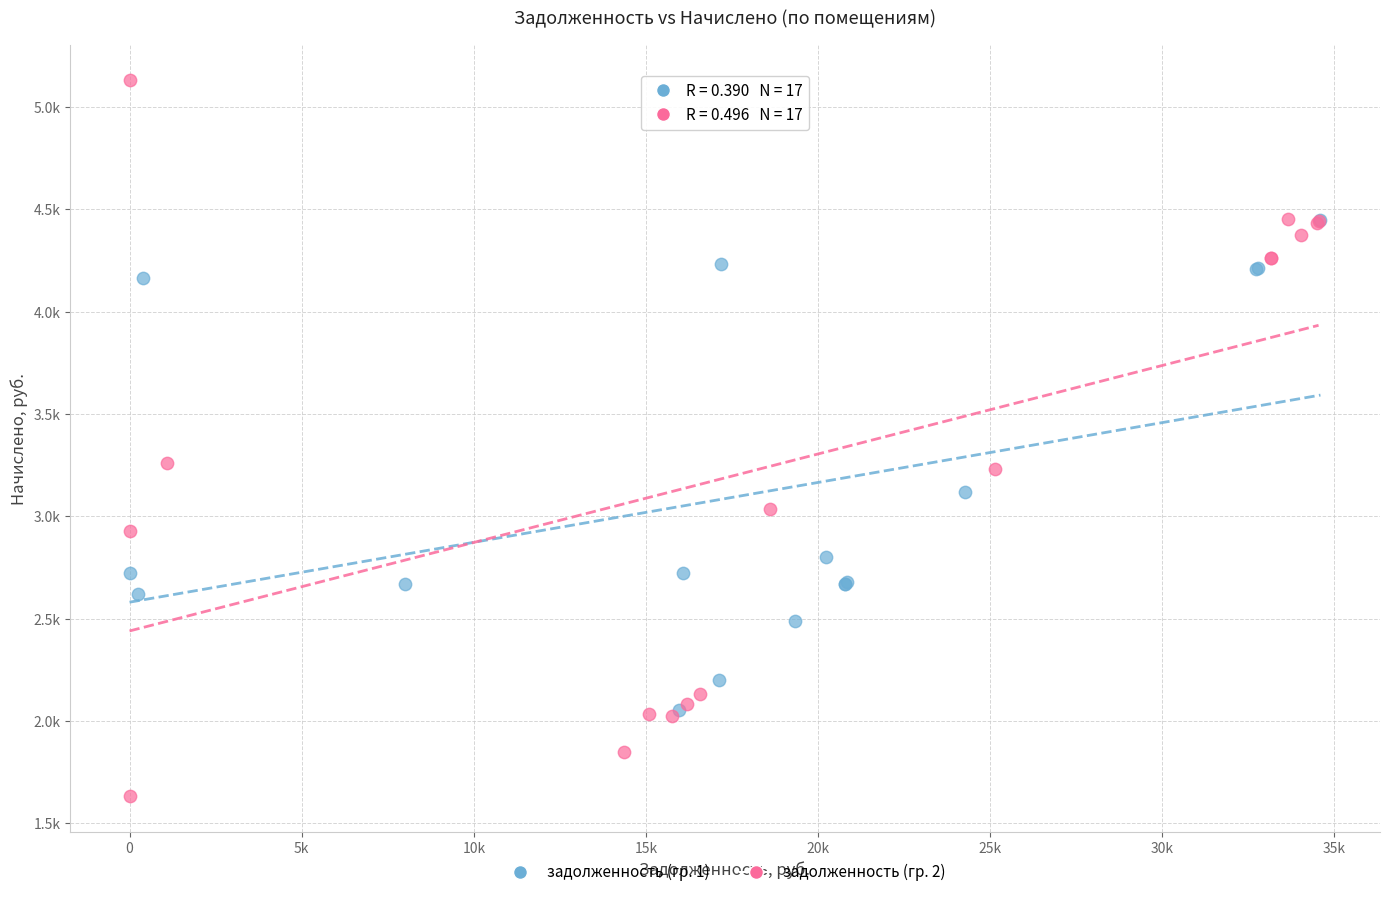

What are all the series names shown in the legend?

задолженность (гр. 1), задолженность (гр. 2)